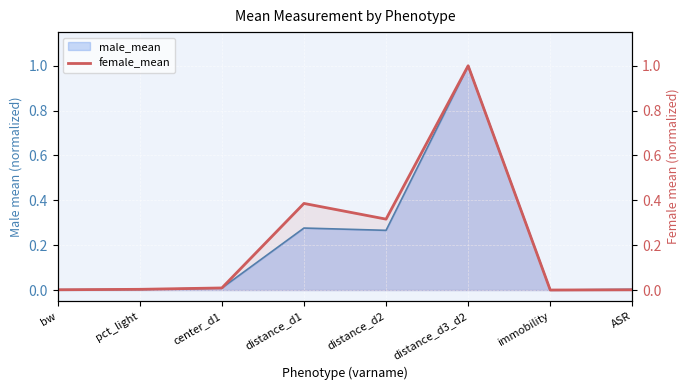

True or false: there are more than 0 points higher than both neighbors.

True